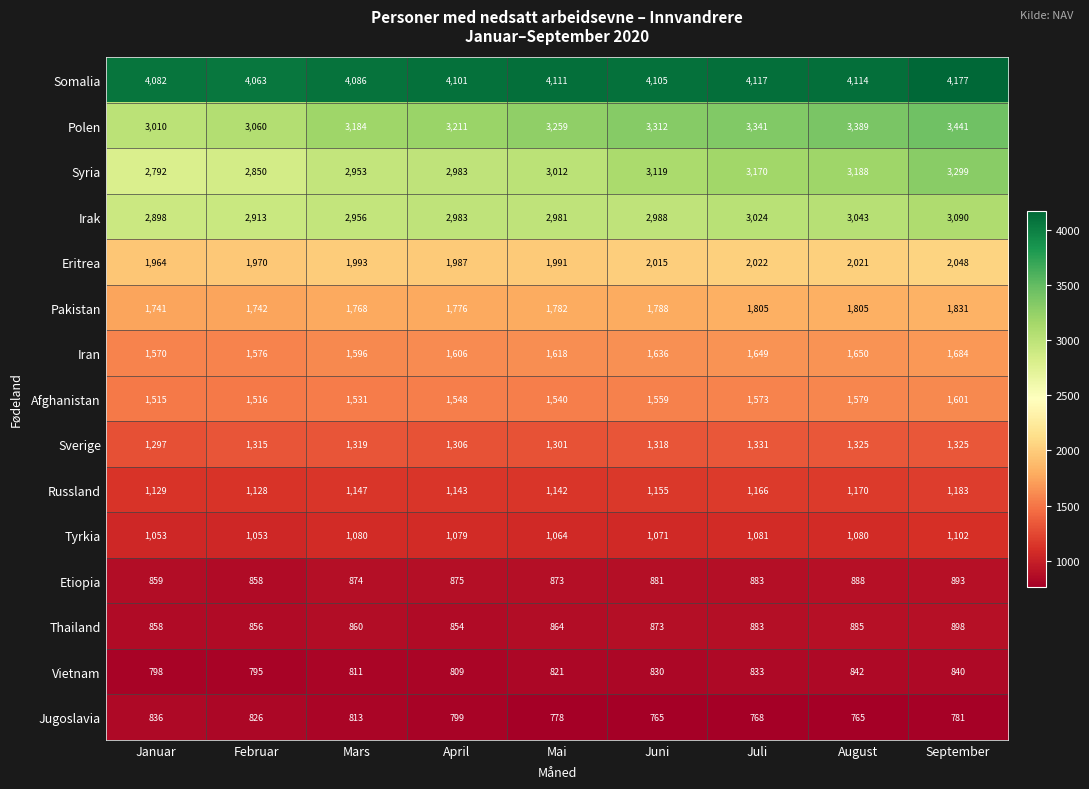

What is the difference between the maximum and minimum values in the Etiopia series?

35